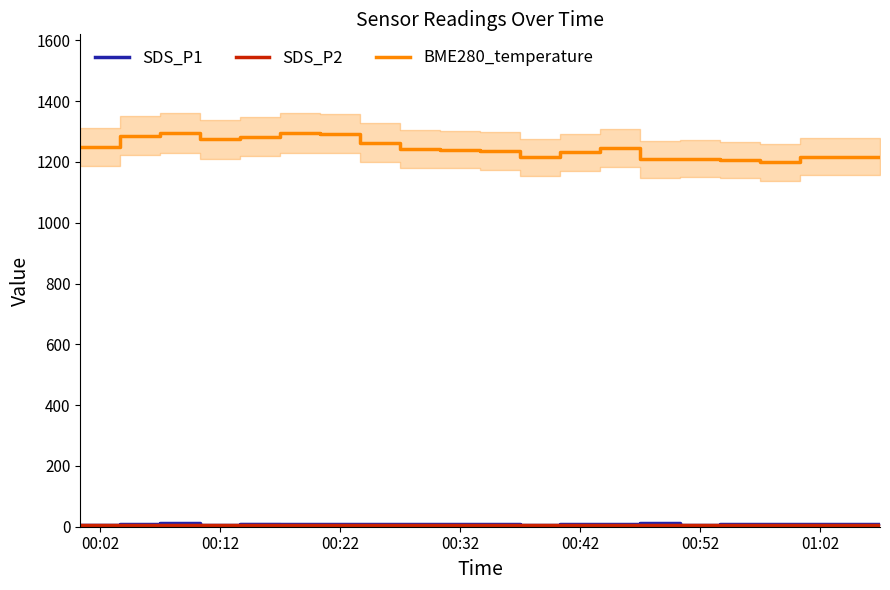

True or false: SDS_P1 and SDS_P2 intersect in this chart.

False